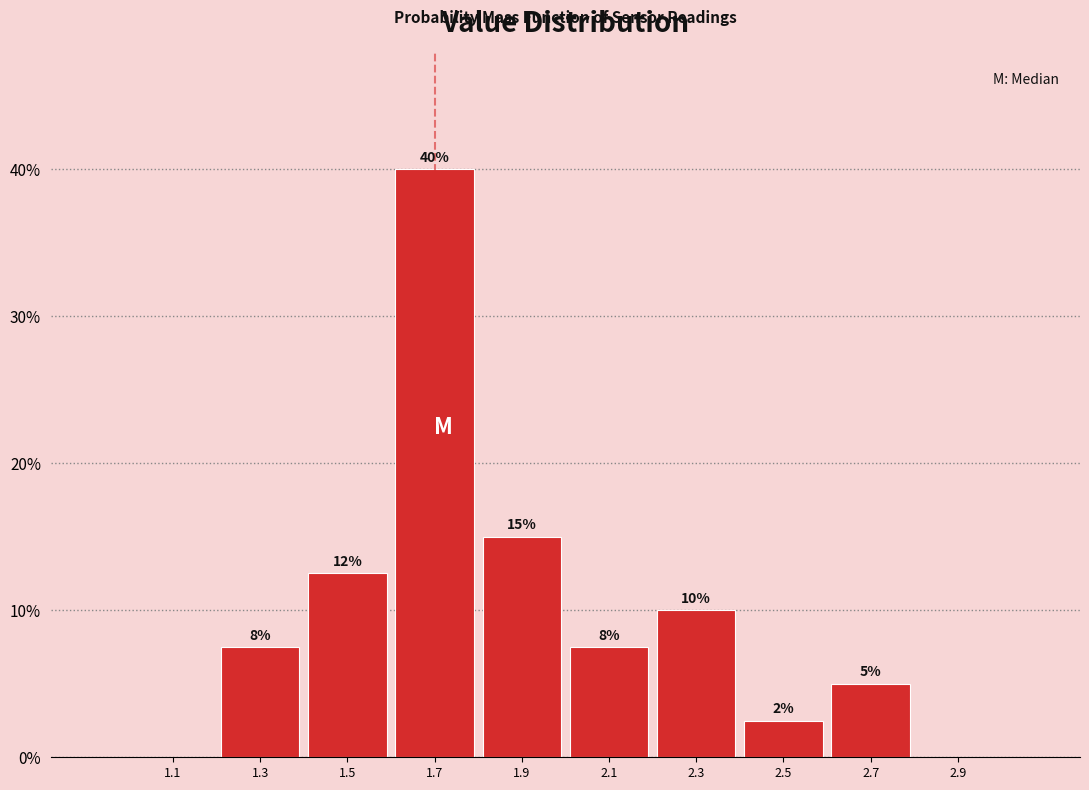

Over which range of the x-axis is the bar tallest?

1.6 to 1.8